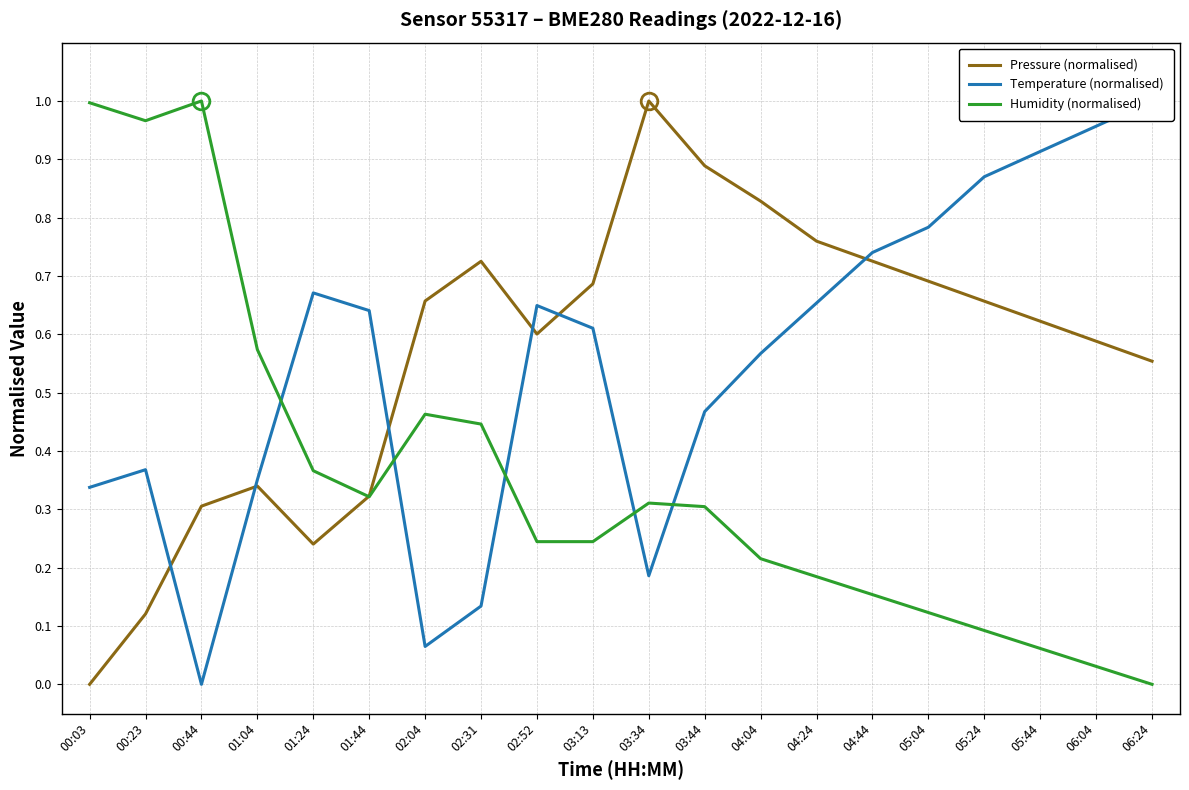

Which label corresponds to the largest value in the chart?

03:34